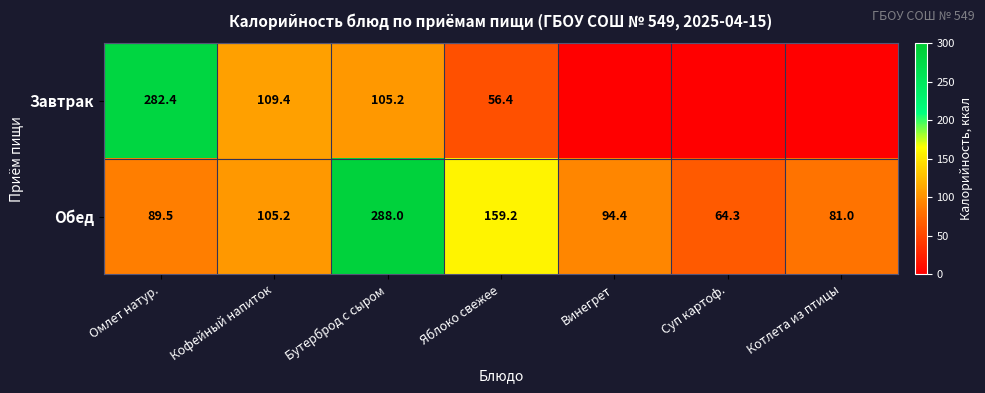

What is the difference between the maximum and second lowest values in the Обед series?

207.0